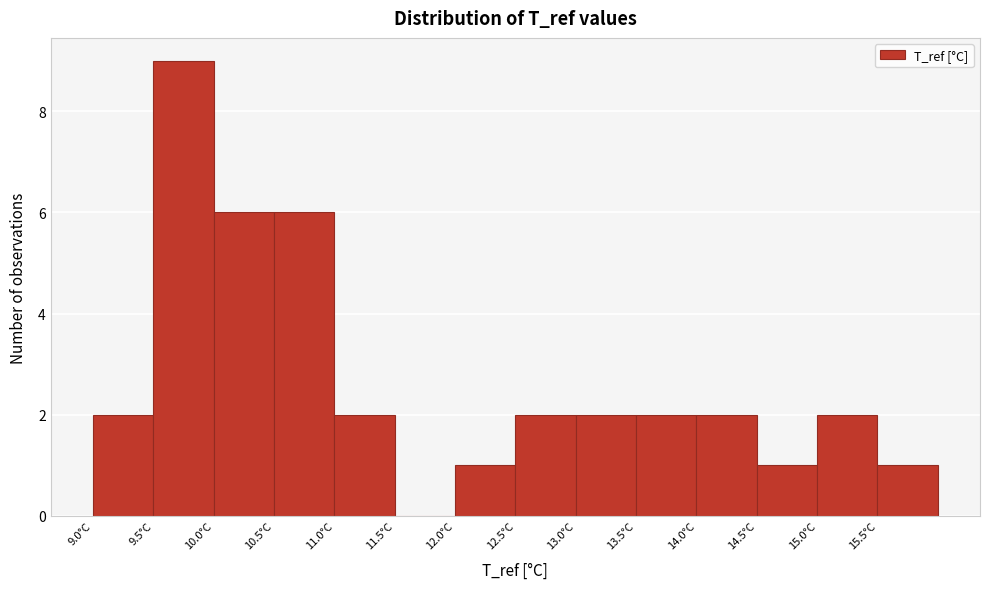

Reading left to right, list every bar in this chart as the range it spans on the x-axis followed by its height. The values are not printed on the chart, so give them approximately, as read against the axis.

9.0 to 9.5: 2
9.5 to 10.0: 9
10.0 to 10.5: 6
10.5 to 11.0: 6
11.0 to 11.5: 2
11.5 to 12.0: 0
12.0 to 12.5: 1
12.5 to 13.0: 2
13.0 to 13.5: 2
13.5 to 14.0: 2
14.0 to 14.5: 2
14.5 to 15.0: 1
15.0 to 15.5: 2
15.5 to 16.0: 1